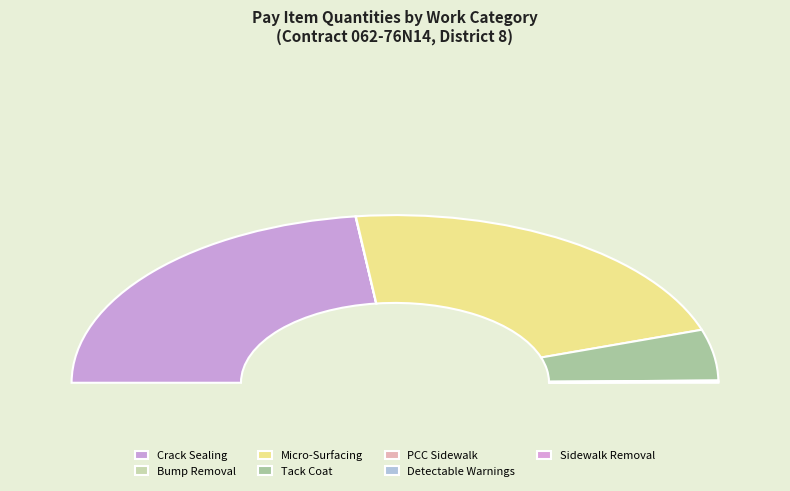

To the nearest percent, what is the average slice percentage?

14%